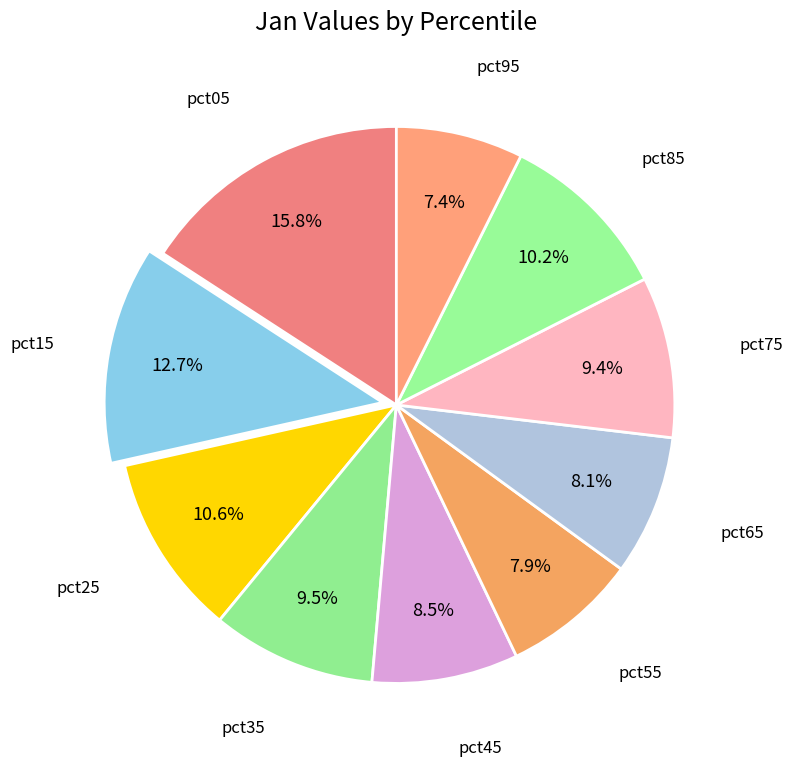

How many slices are in this pie chart?

10